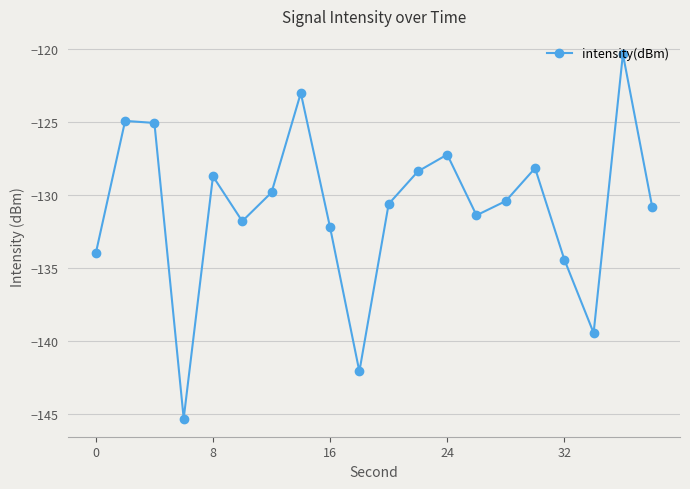

What is the value of the 17th point from the left?

-134.4